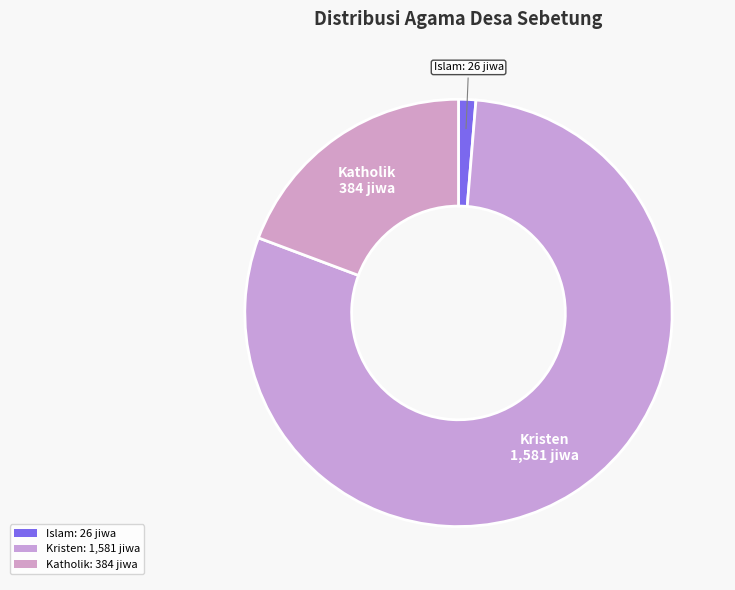

Which category accounts for the majority?

Kristen